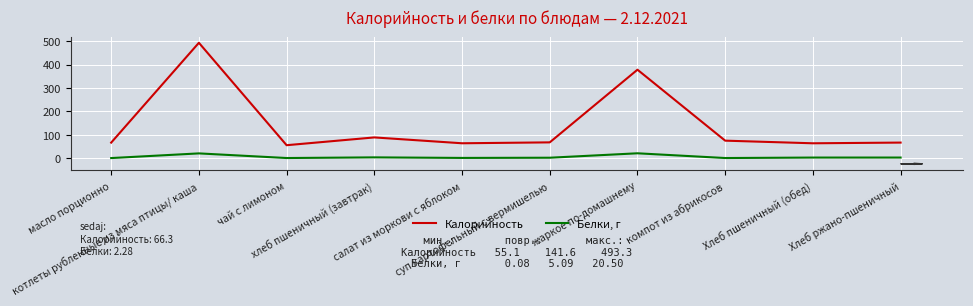

Is the value of Калорийность at салат из моркови с яблоком greater than the value of Белки, г at Хлеб пшеничный (обед)?

Yes